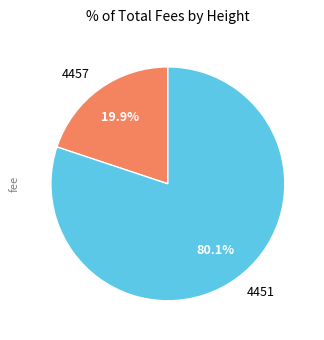

Which category has the smallest portion of the pie?

4457